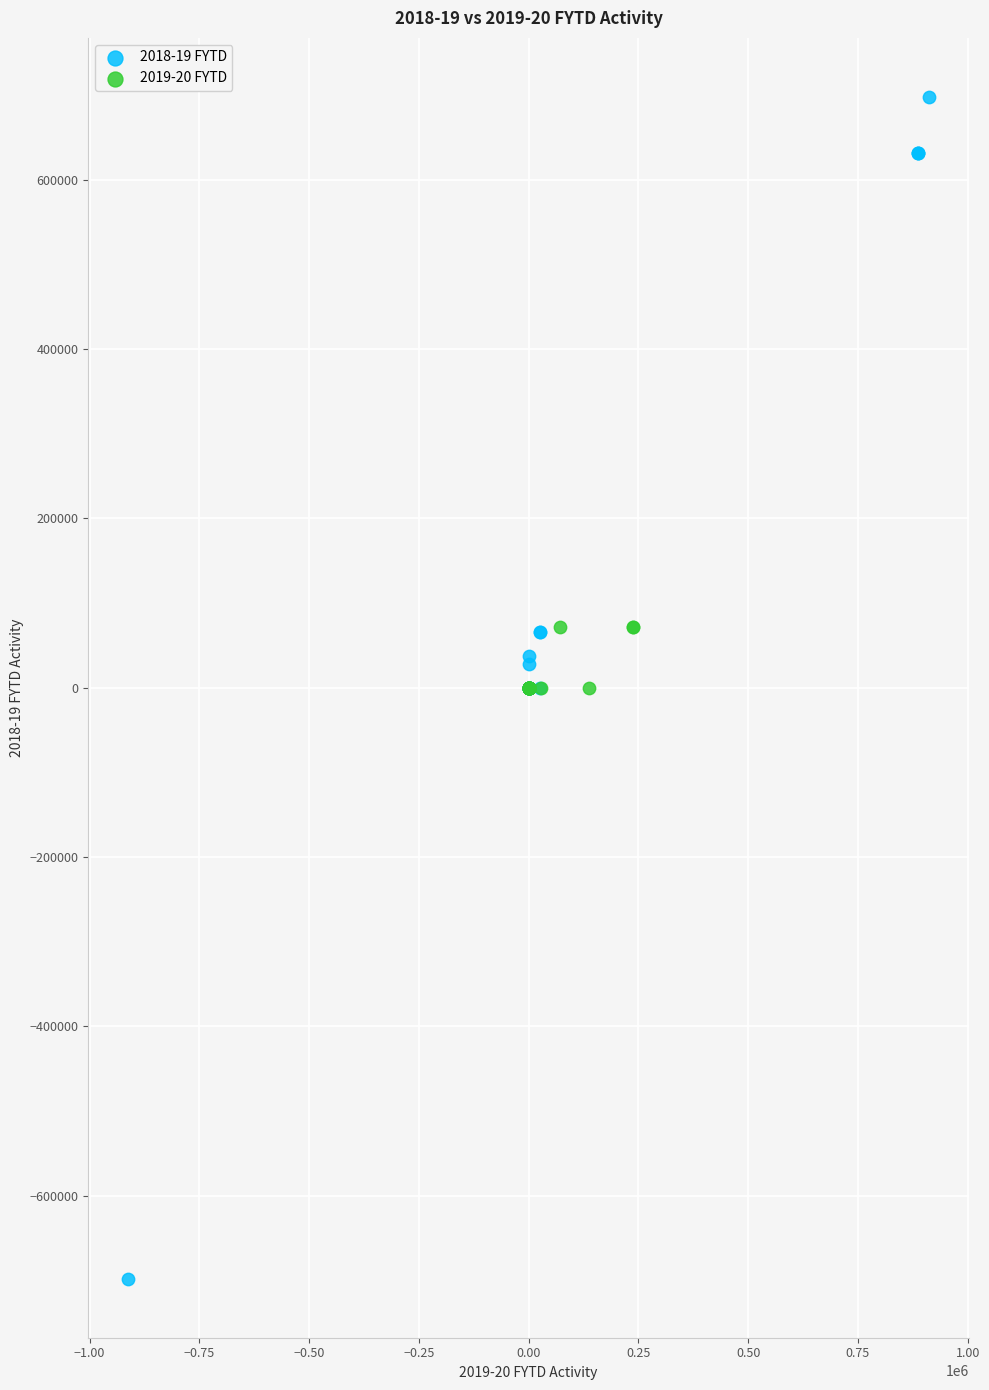

Which series contains the lowest Y value?

2018-19 FYTD